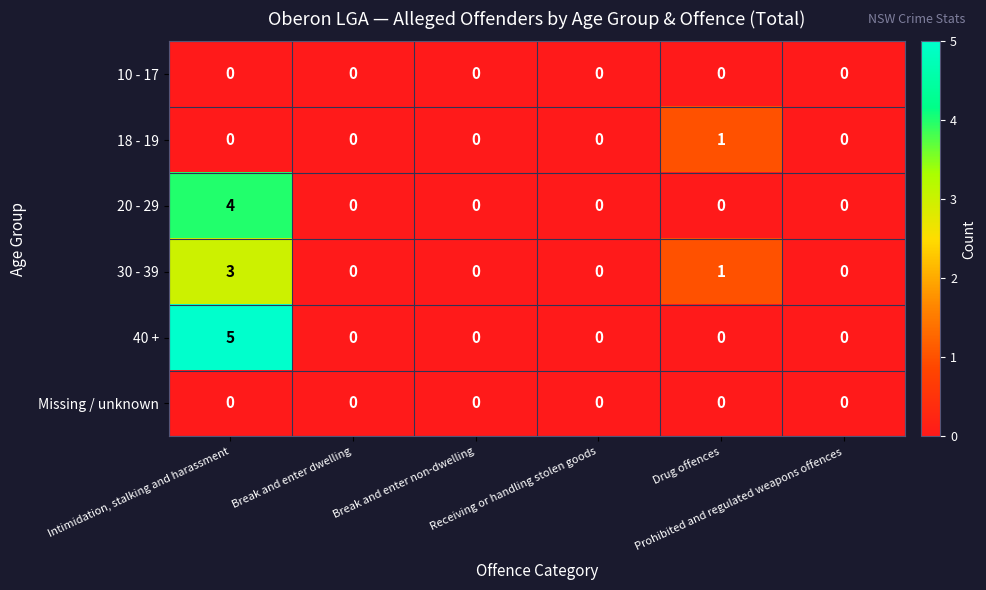

What is the sum of all 30 - 39 values?

4